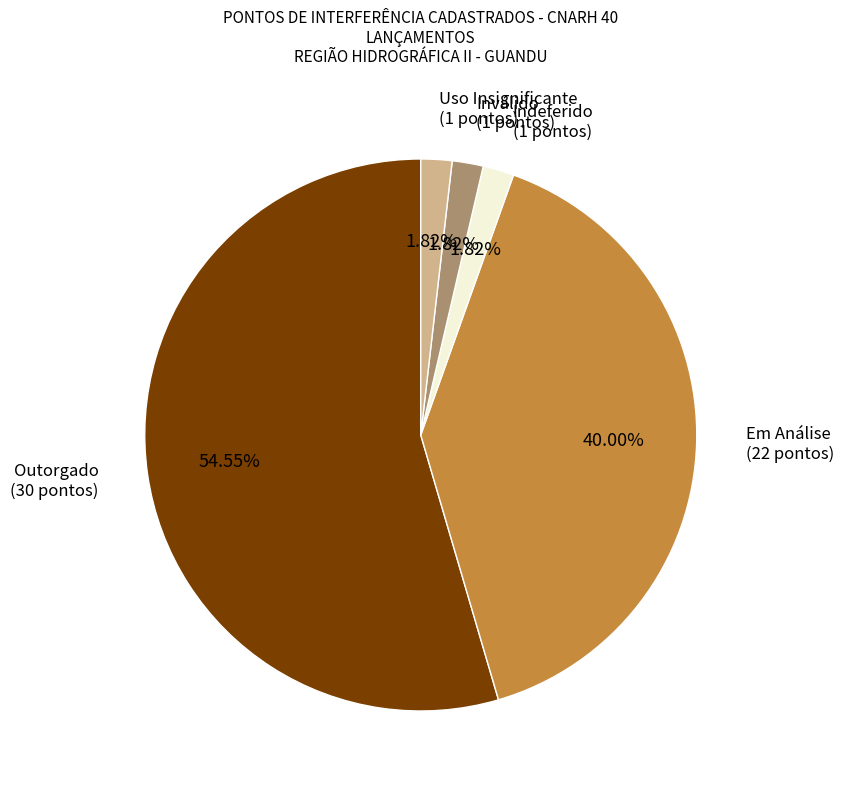

Between Indeferido and Outorgado, which is larger?

Outorgado